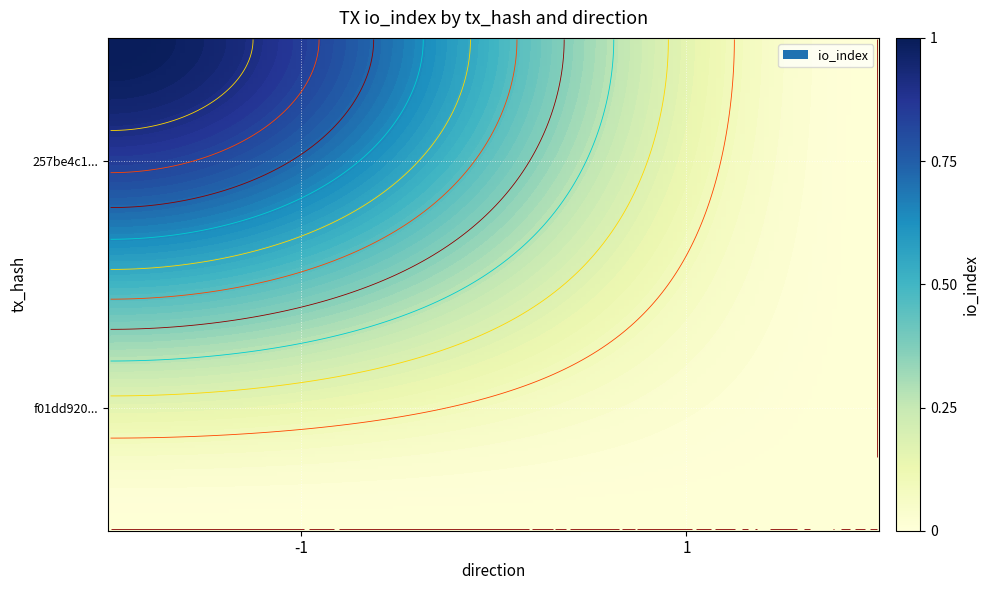

What is the sum of all f01dd920b151edf3123732246ba1191e2042d17 values?

1